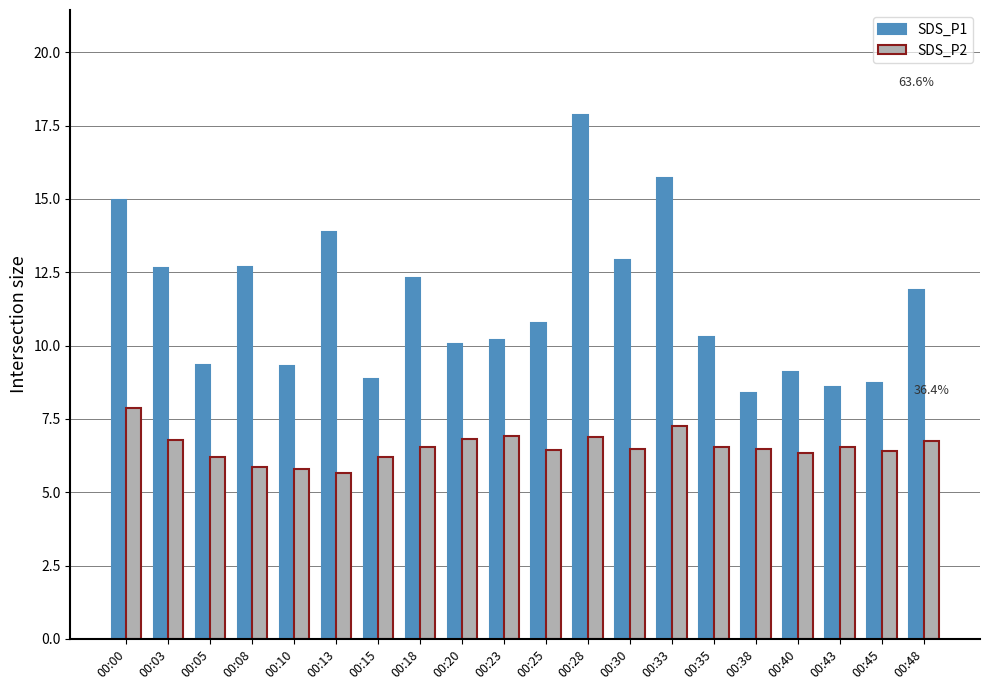

What is the approximate value of SDS_P1 at 00:45?

8.7